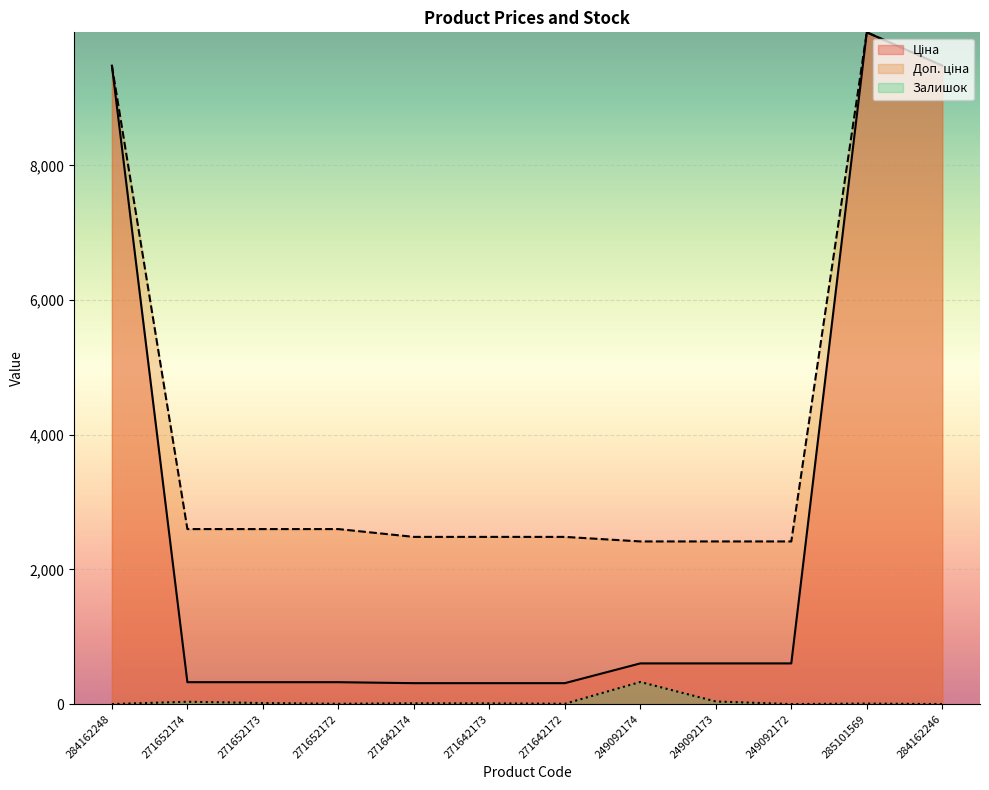

The Ціна series shows 446.8 at 271642172. True or false?

False